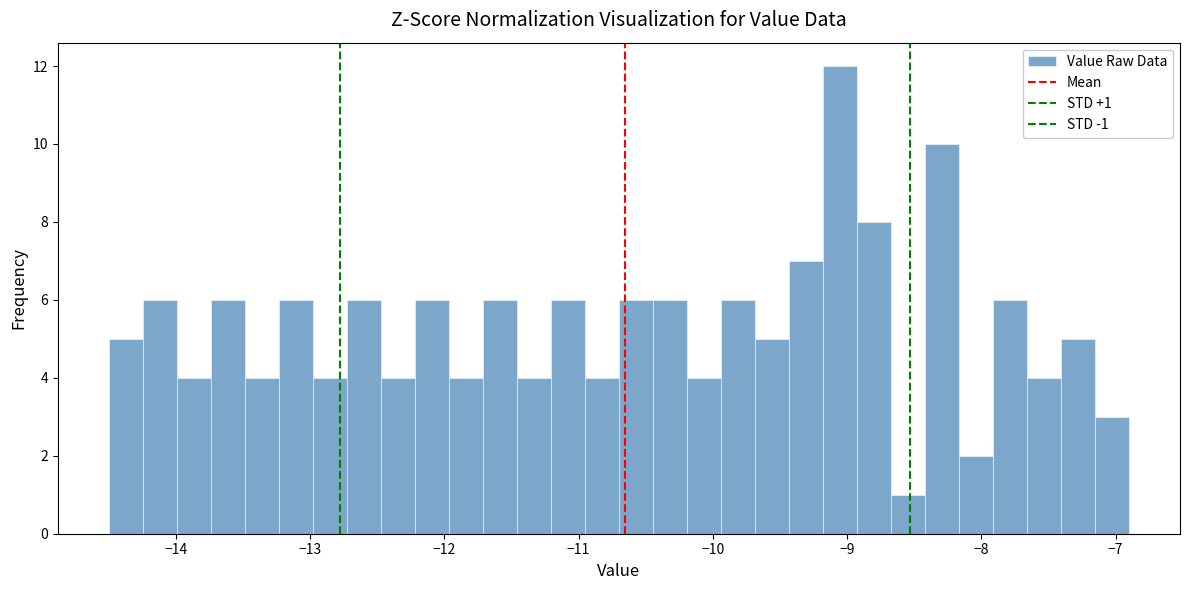

Around what value on the x-axis is the tallest bar? Give the approximate position of its centre, as read against the axis.

-9.1